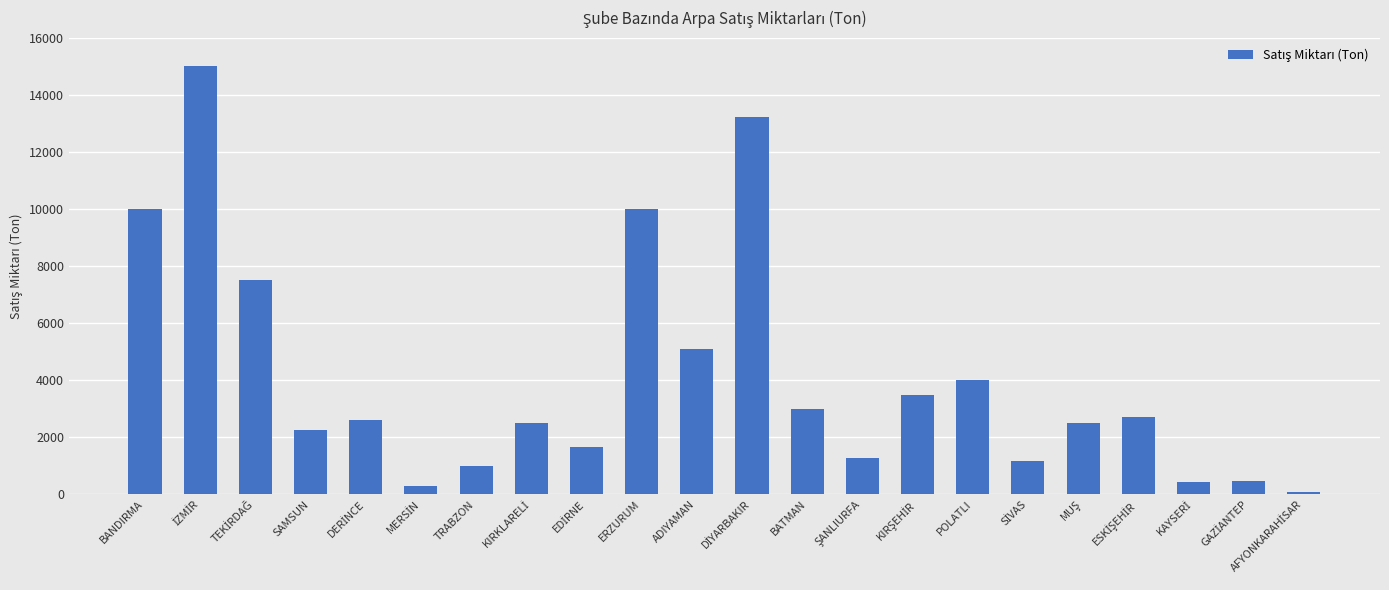

What is the difference between the second highest and second lowest values?

12933